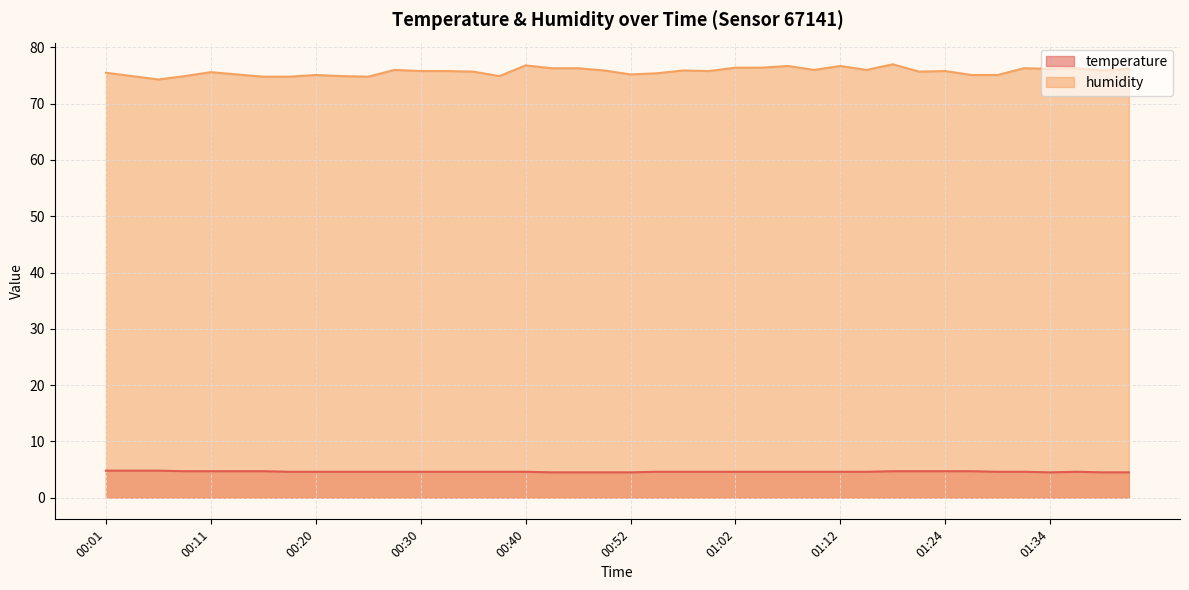

True or false: temperature and humidity cross at least once.

False